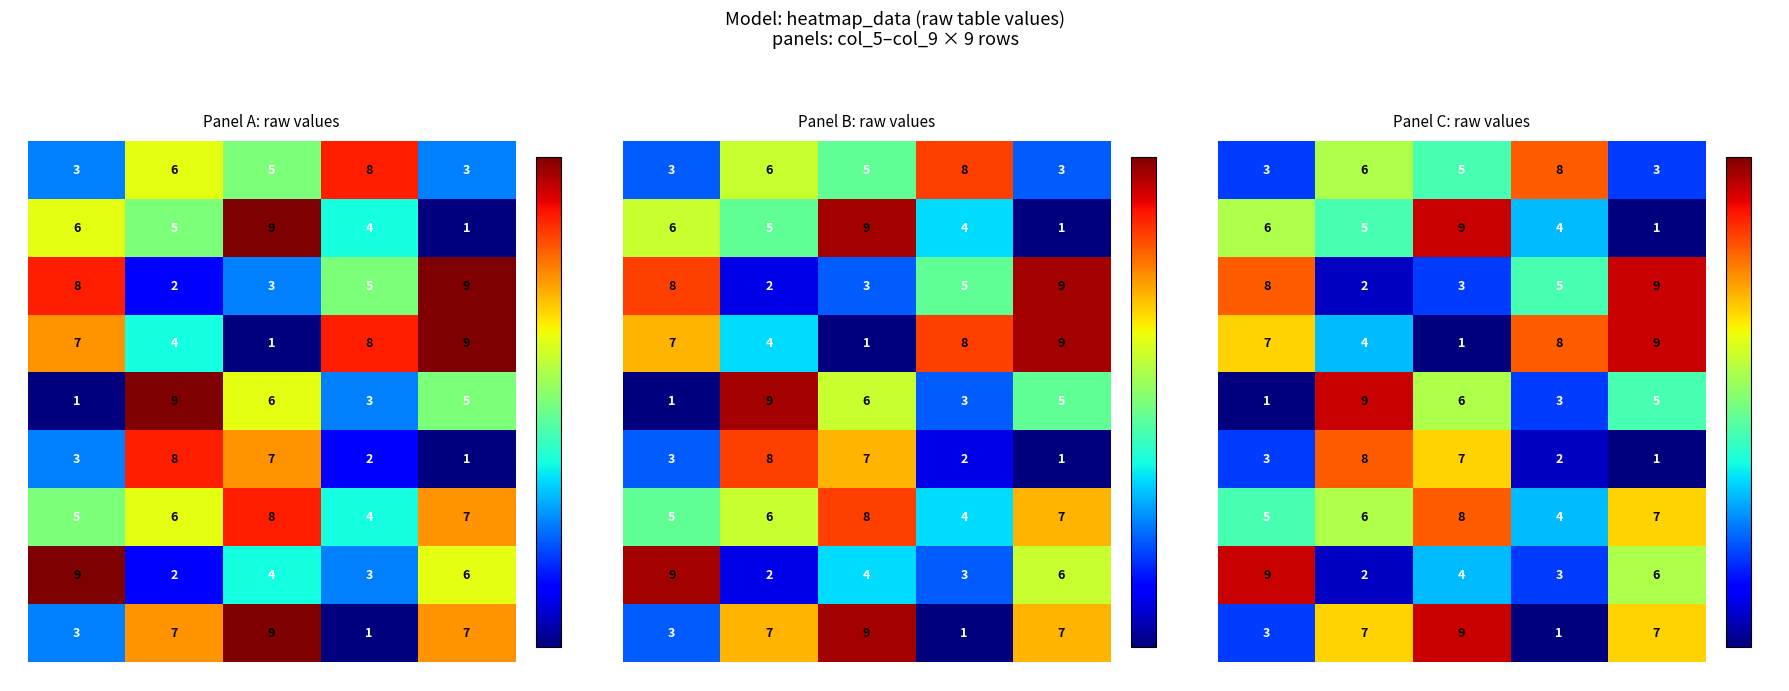

At which label does r5 first exceed 4?

col_6